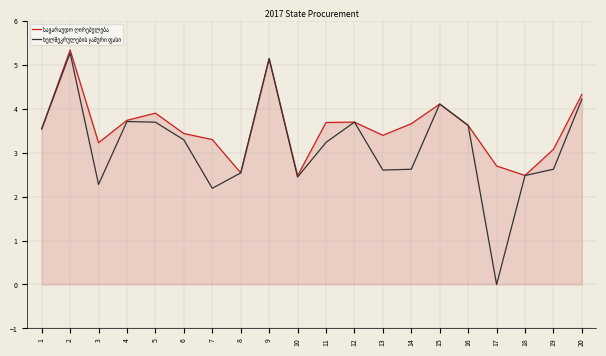

What is the total value across all series at 3?

5.5